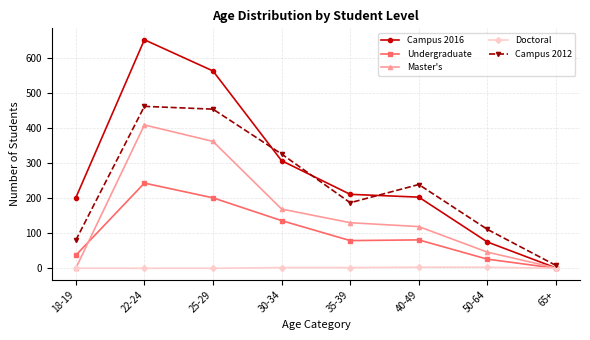

What is the difference between the second highest and second lowest values in the Campus 2012 series?

374